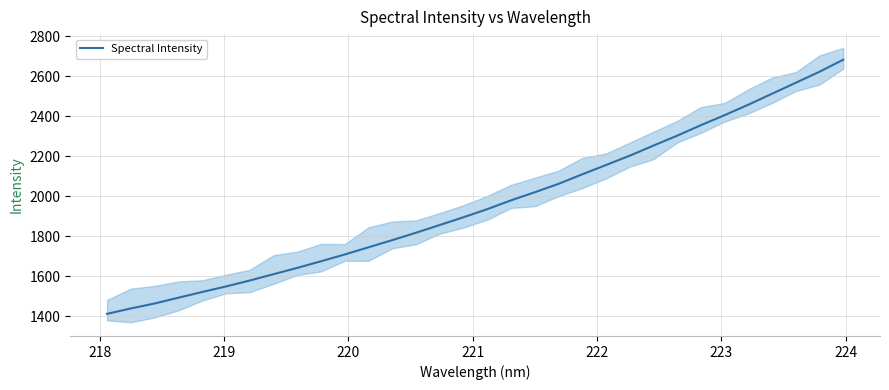

What is the highest value of the Spectral Intensity series?

2683.1